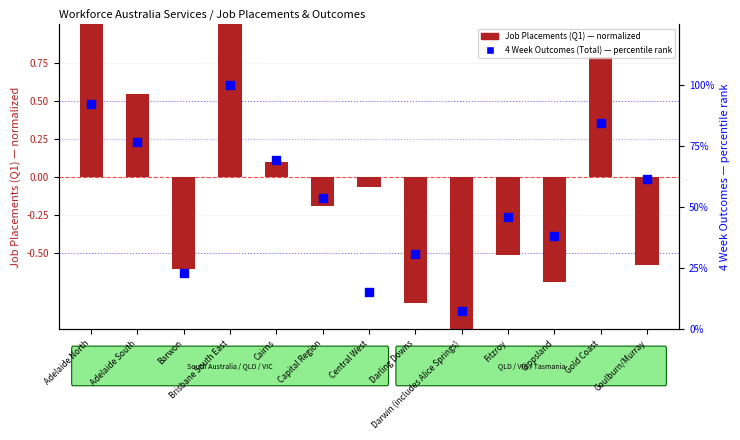

Which series reaches the minimum Y coordinate?

Job Placements (Q1)